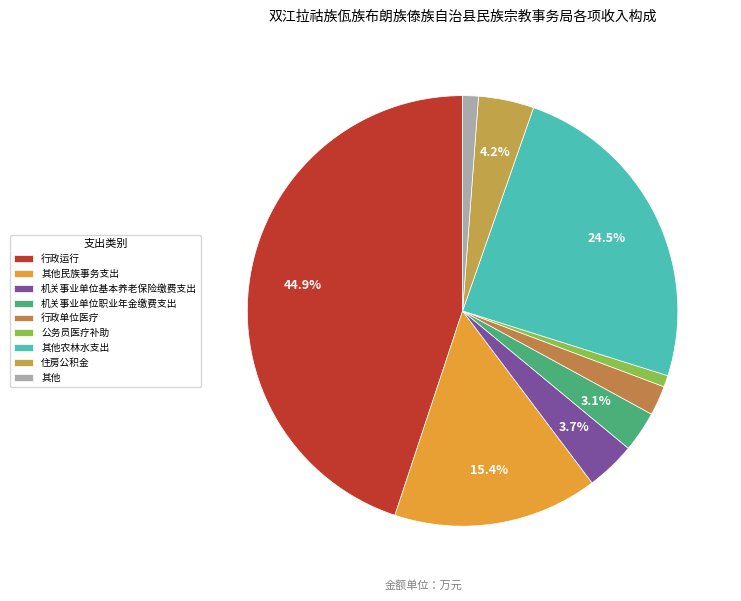

What is the largest slice in the pie chart?

行政运行